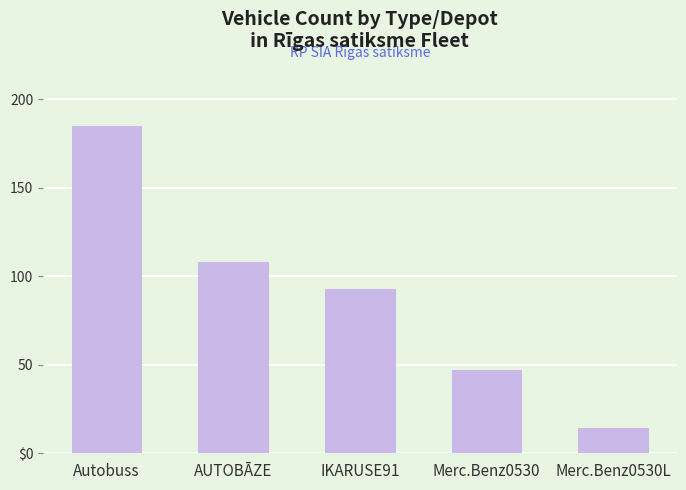

Are the bars horizontal?

No